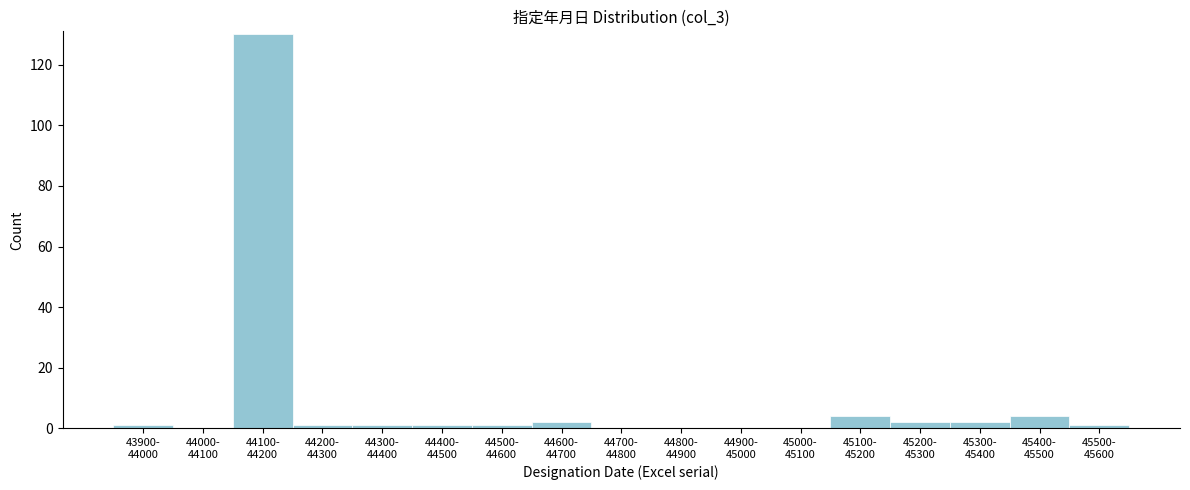

What is the maximum value shown in the chart?

130